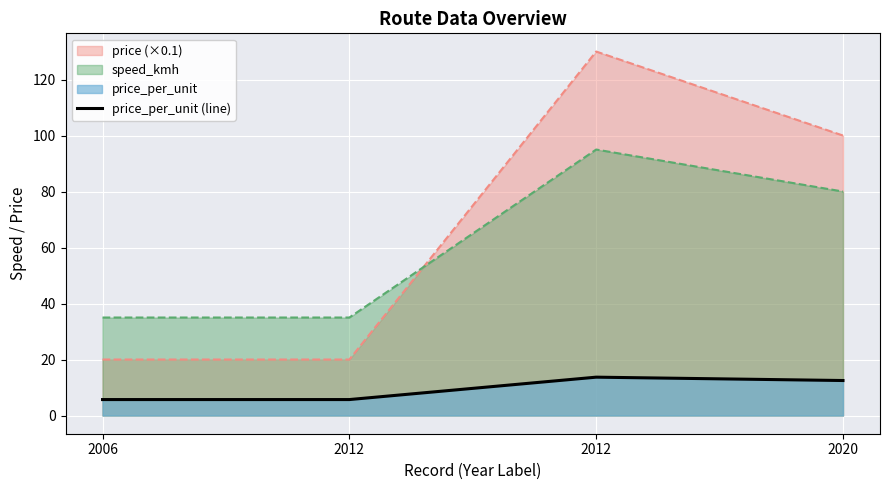

How many lines are shown in the chart?

3